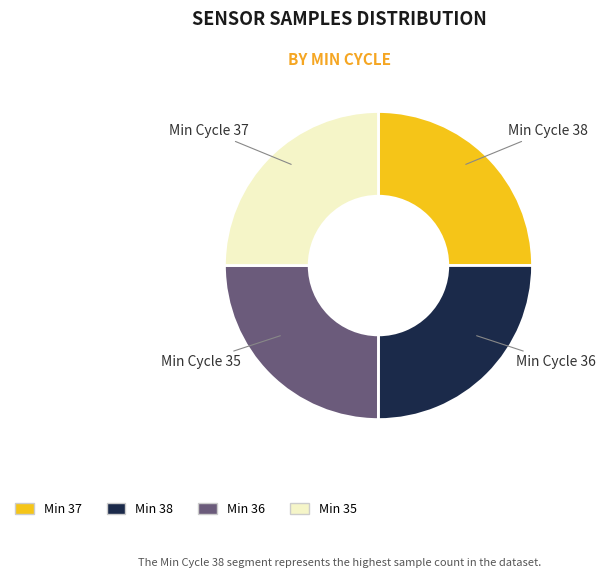

Does any single category account for the majority?

No